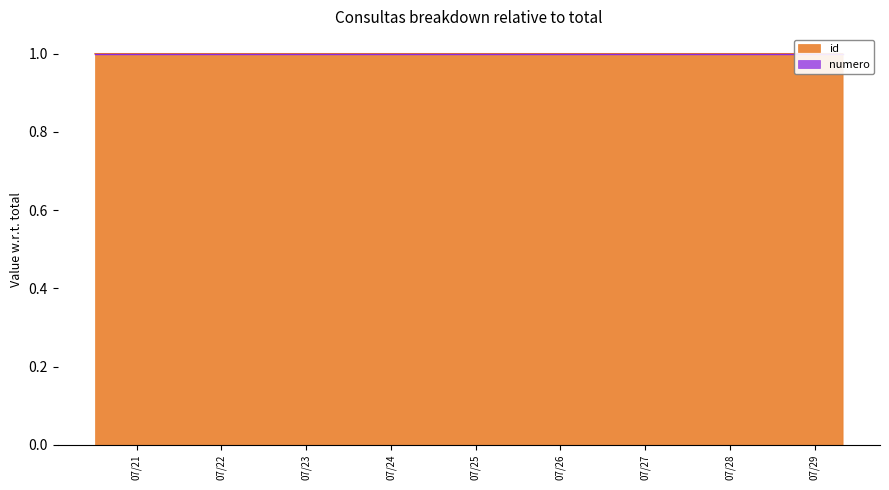

What is the average value?

1.0